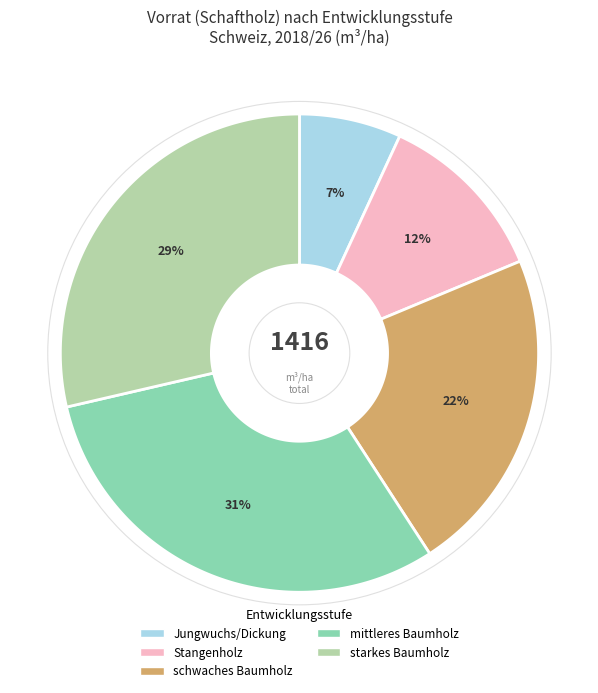

Rank the categories by value from lowest to highest.

Jungwuchs/Dickung, Stangenholz, schwaches Baumholz, starkes Baumholz, mittleres Baumholz